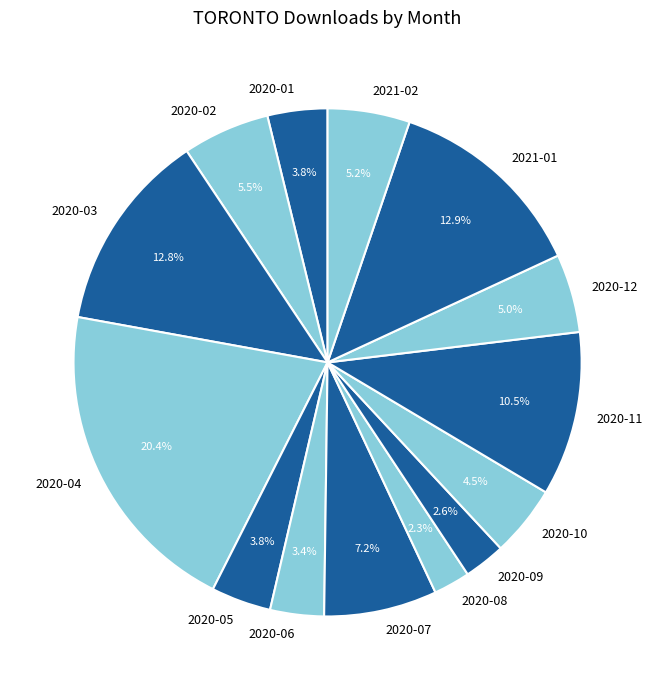

Is it true that 2020-06 is 10% of the pie?

False